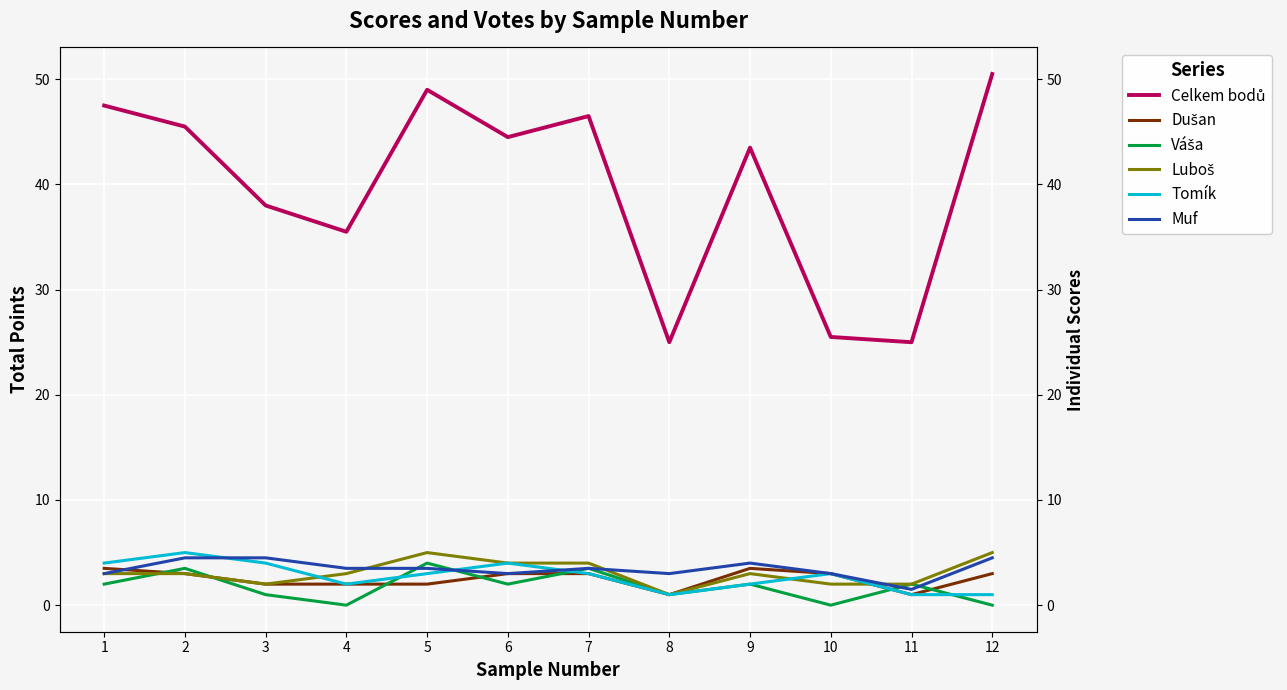

What are all the series names shown in the legend?

Celkem bodů, Dušan, Váša, Luboš, Tomík, Muf